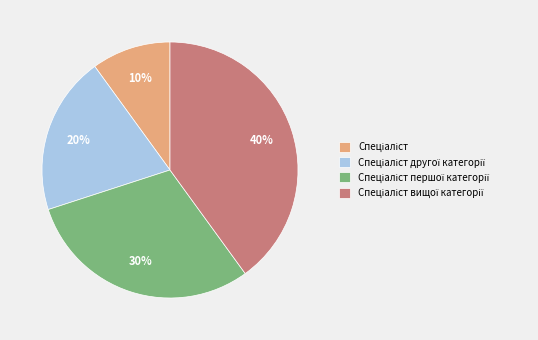

To the nearest percent, what is the difference between the largest and smallest slice percentages?

30%